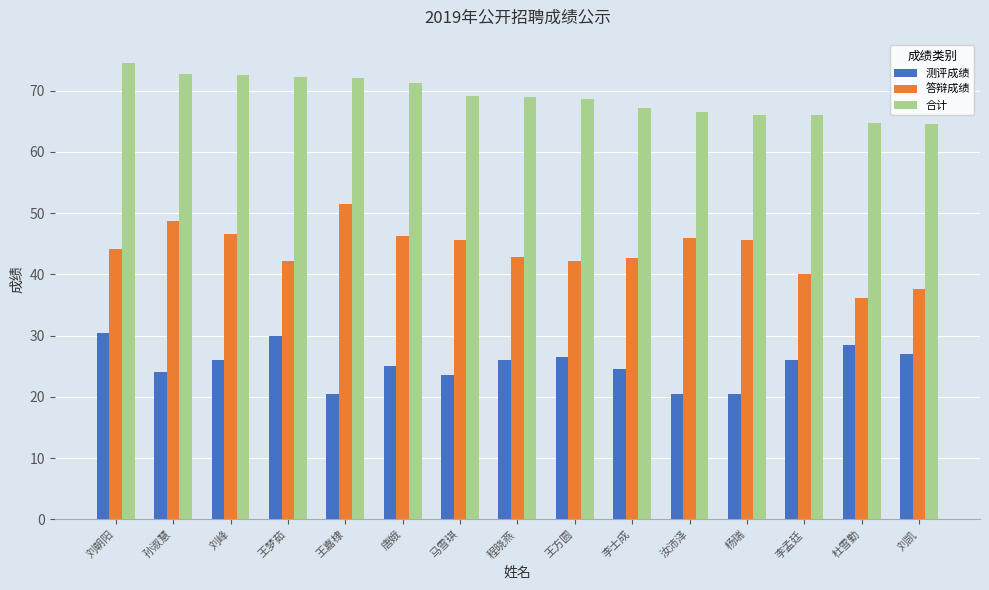

How many bars are there in each group?

3